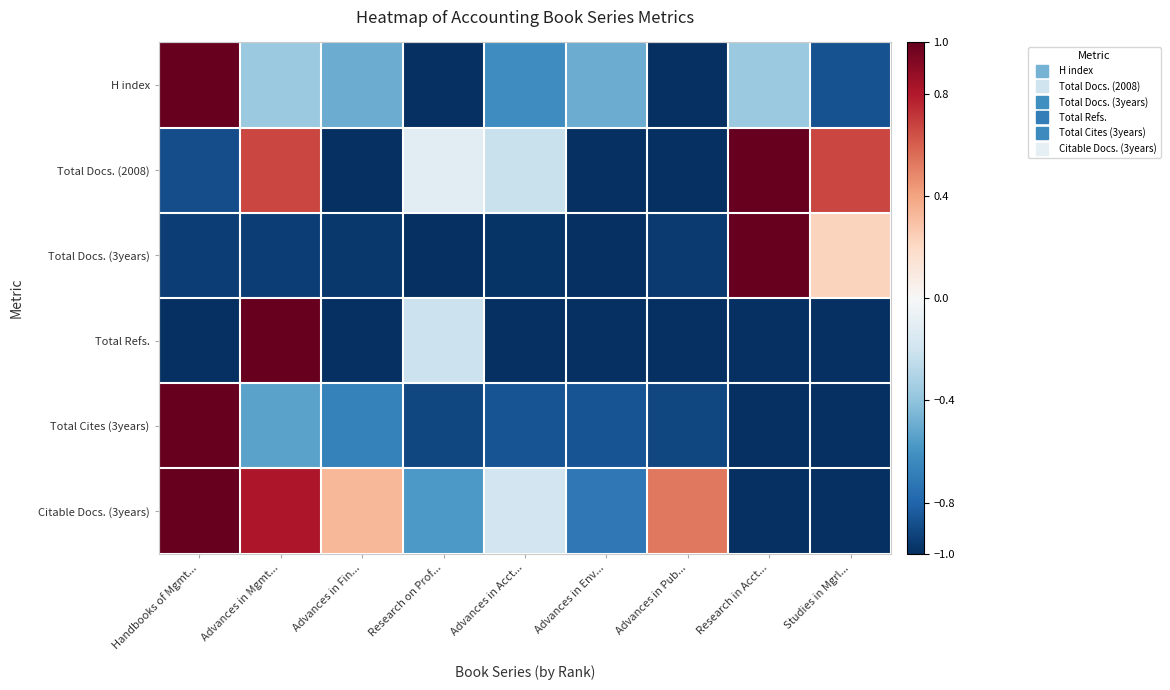

At how many categories does at least one series exceed 0?

6